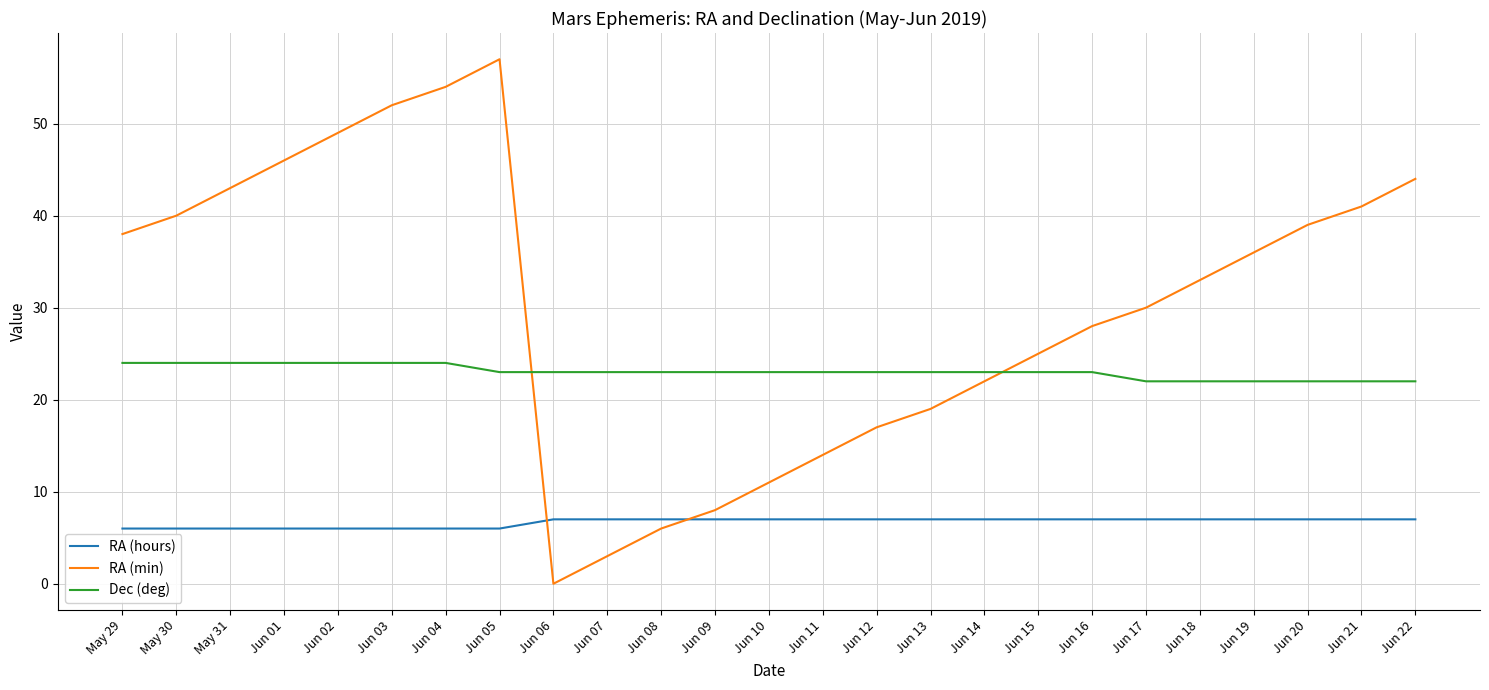

Does the chart have visible grid lines?

Yes